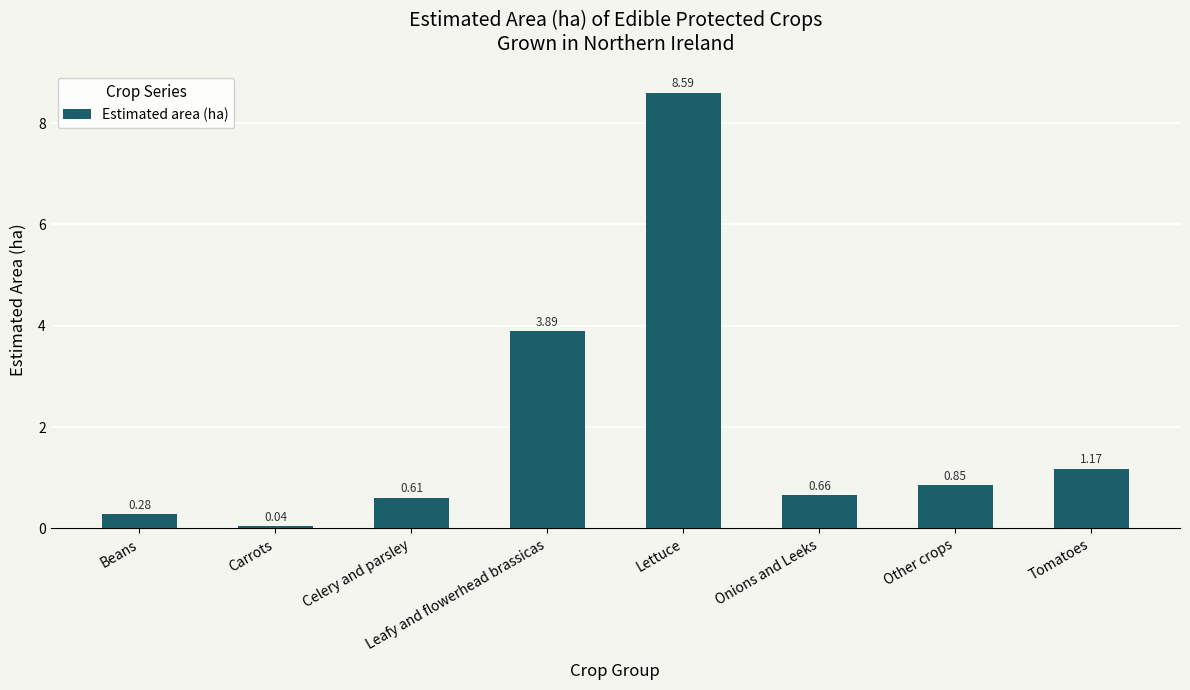

Rank the categories by value from highest to lowest.

Lettuce, Leafy and flowerhead brassicas, Tomatoes, Other crops, Onions and Leeks, Celery and parsley, Beans, Carrots